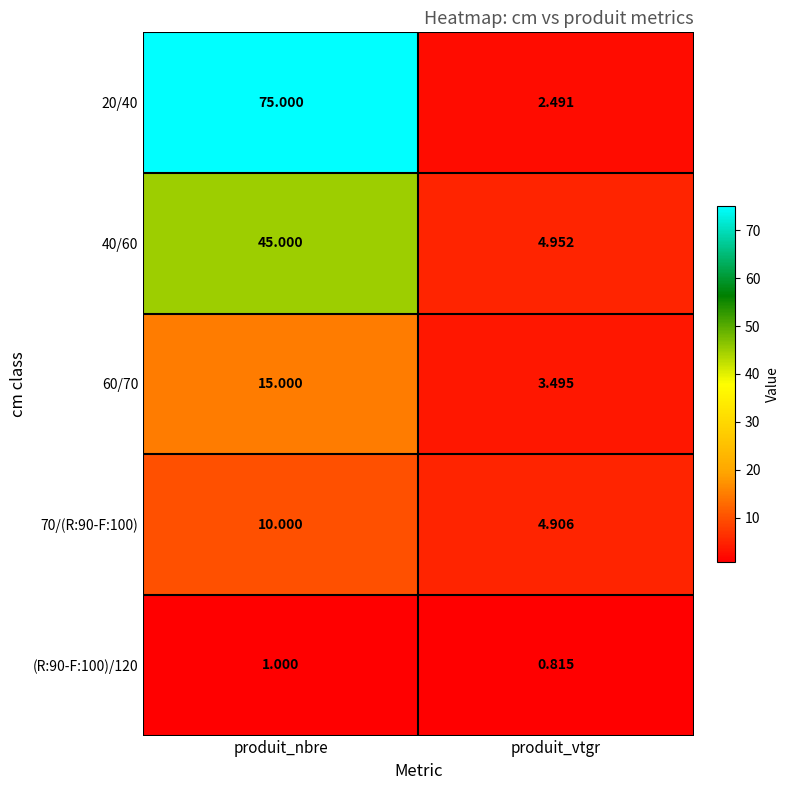

List the labels in order of (R:90-F:100)/120 value, smallest first.

produit_vtgr, produit_nbre